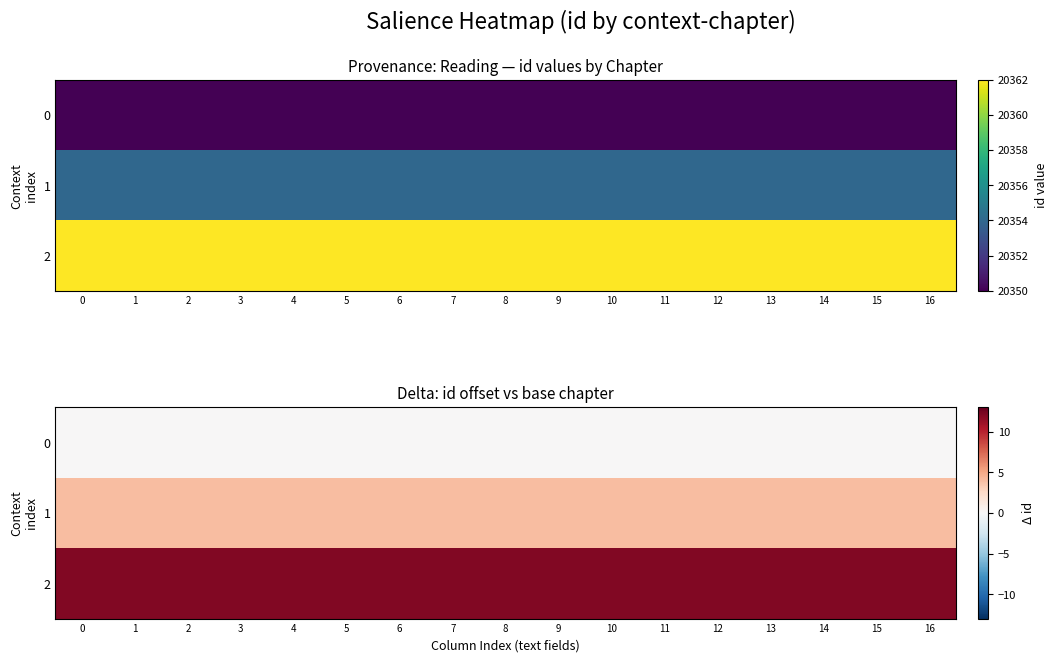

Which series has the largest total across all categories?

2